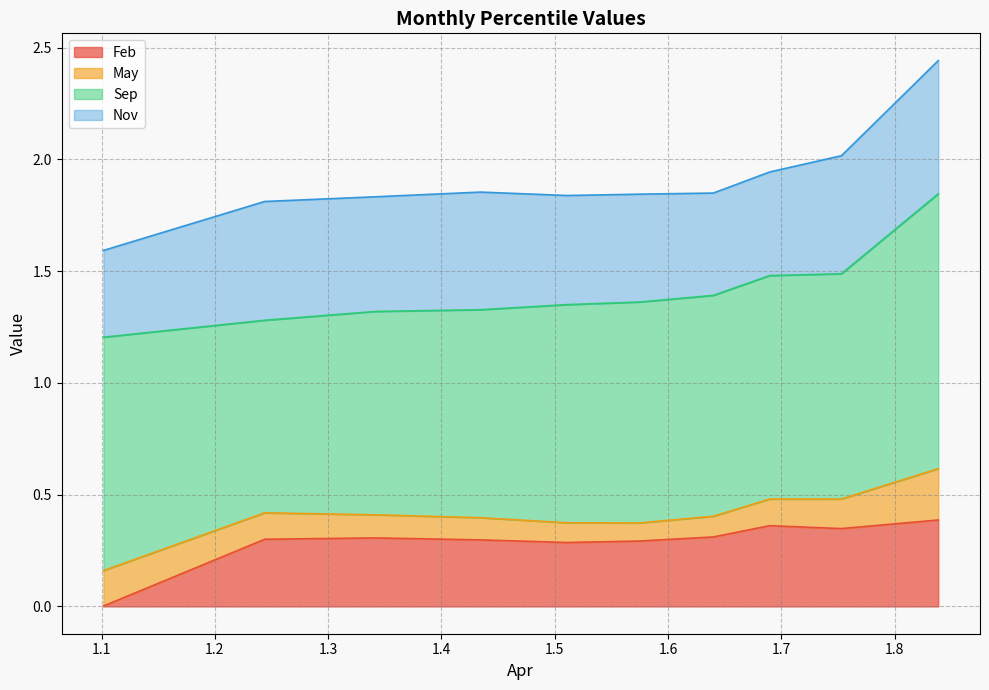

True or false: Nov has a value of 0.4 at pct05.

True